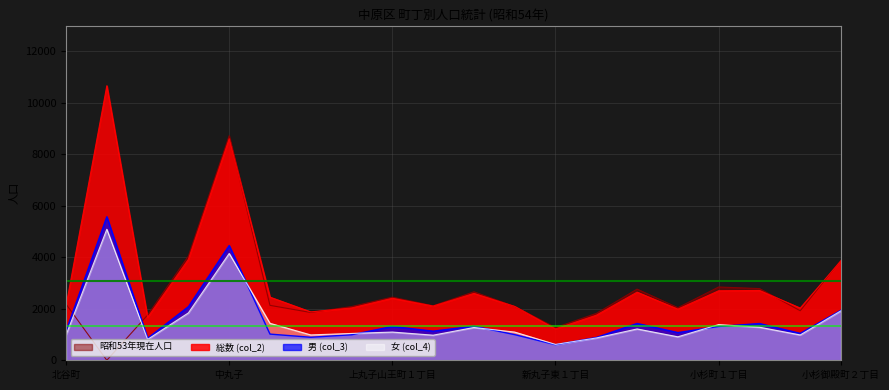

The 男 (col_3) series shows 9277 at 上平間. True or false?

False